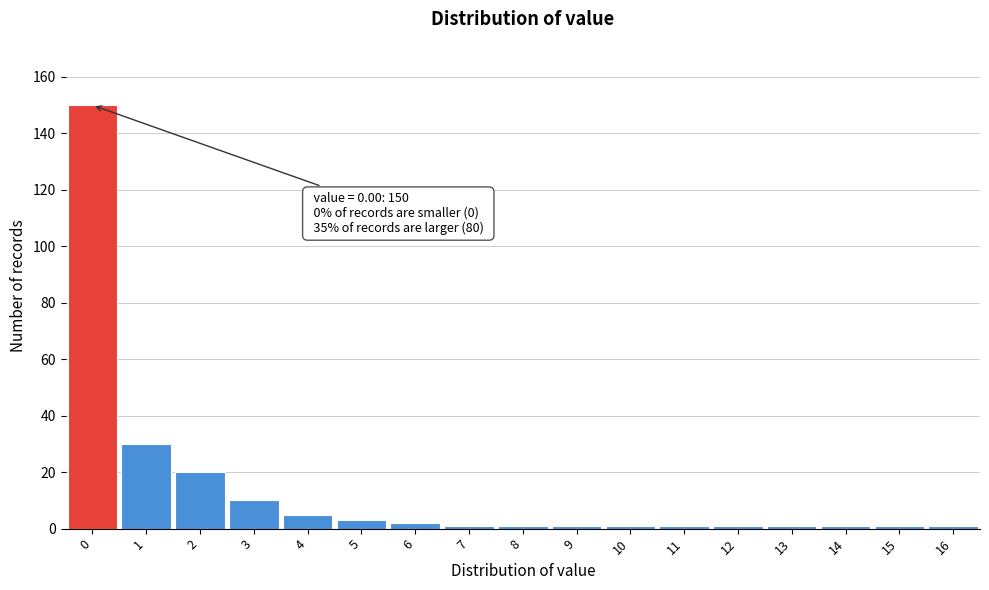

Over which range of the x-axis is the bar tallest?

-0.5 to 0.5